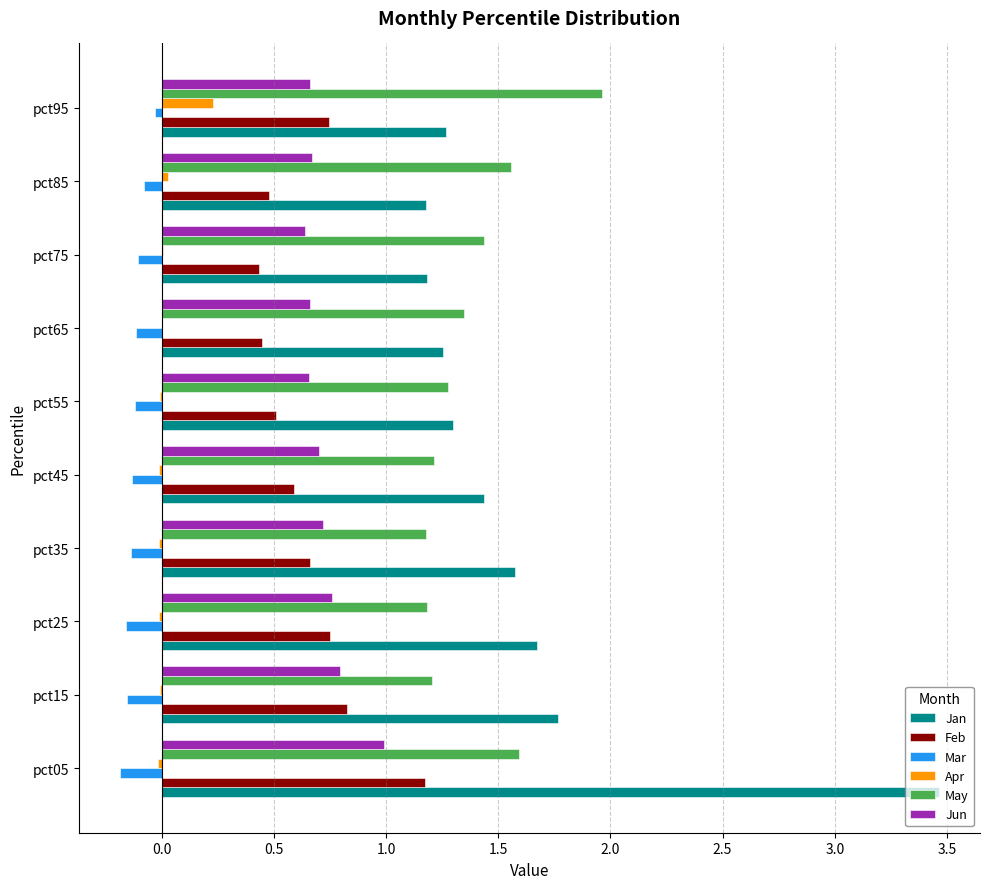

At which category is the sum across all series the highest?

pct05